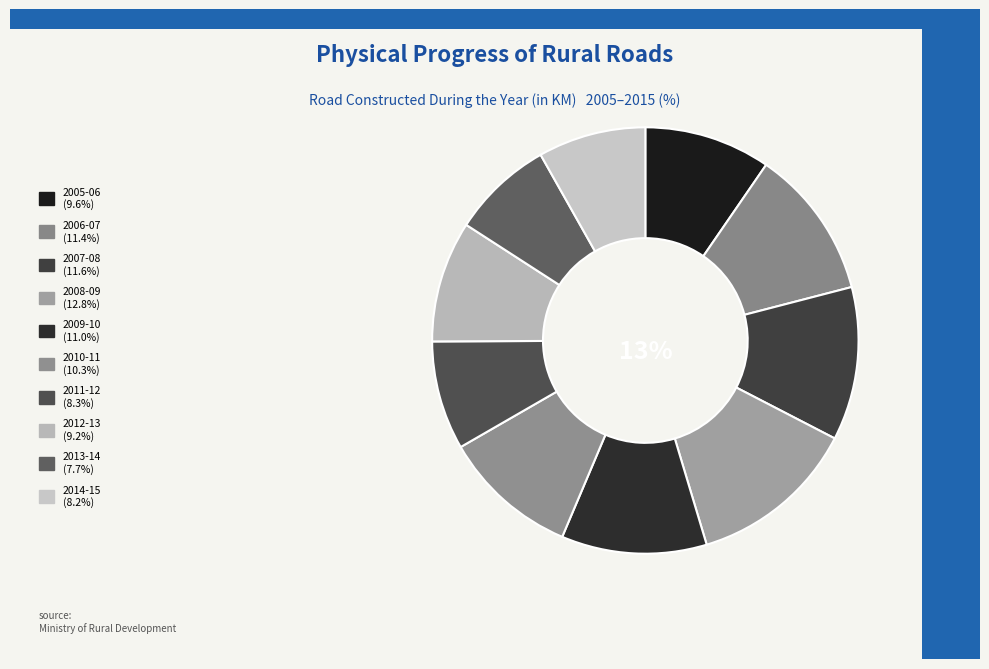

True or false: 2006-07 accounts for 11% of the total.

True